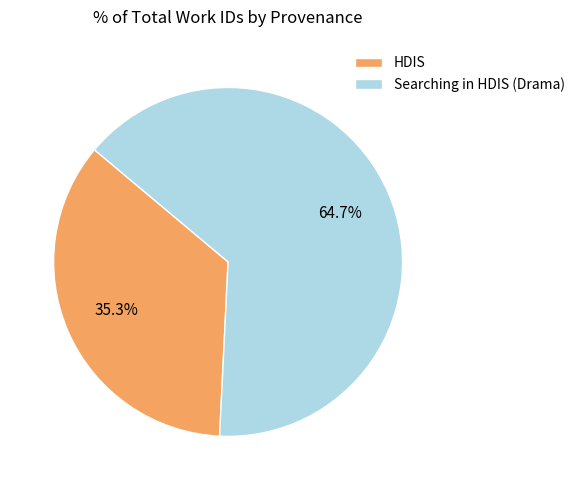

How many slices are in this pie chart?

2